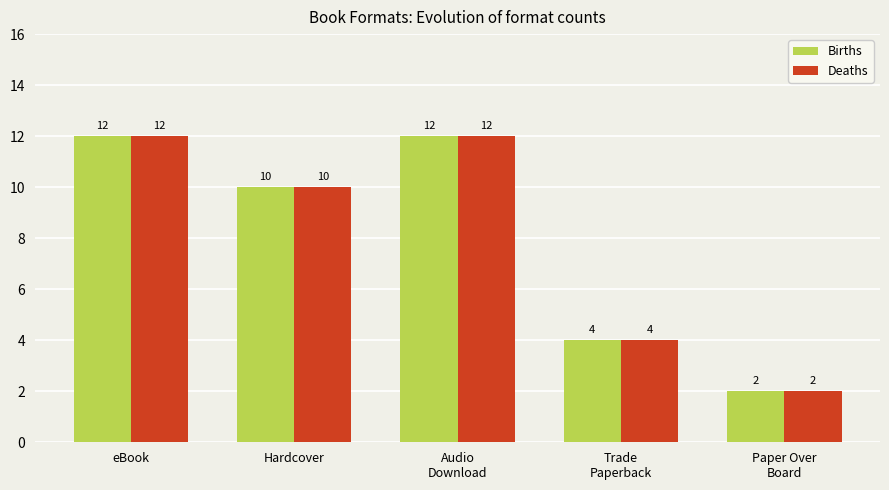

What is the value of the Births bar at the 3rd from the left?

12